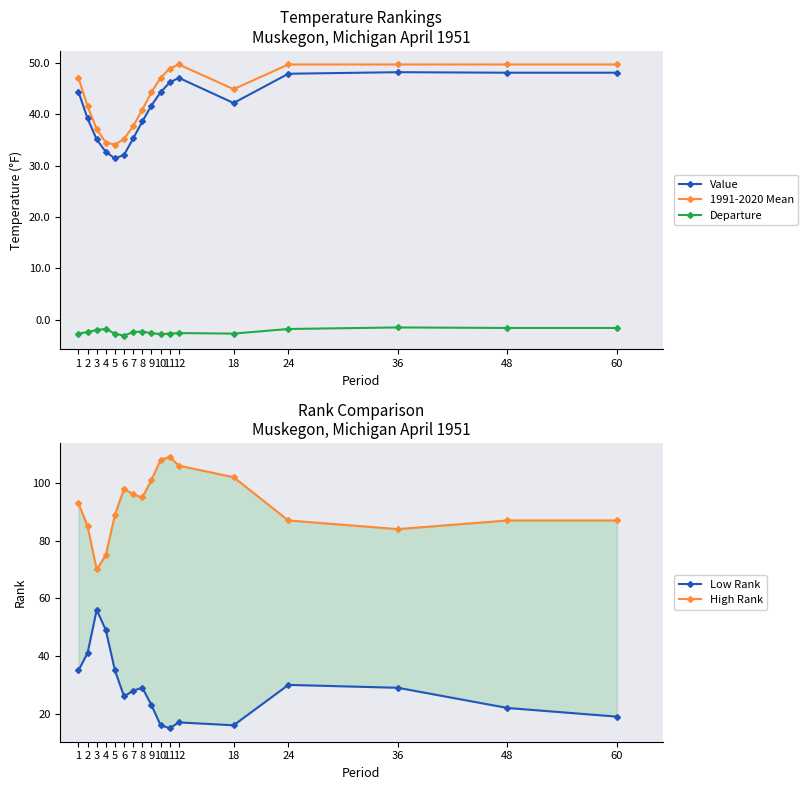

What is the highest value of the 1991-2020 Mean series?

49.7